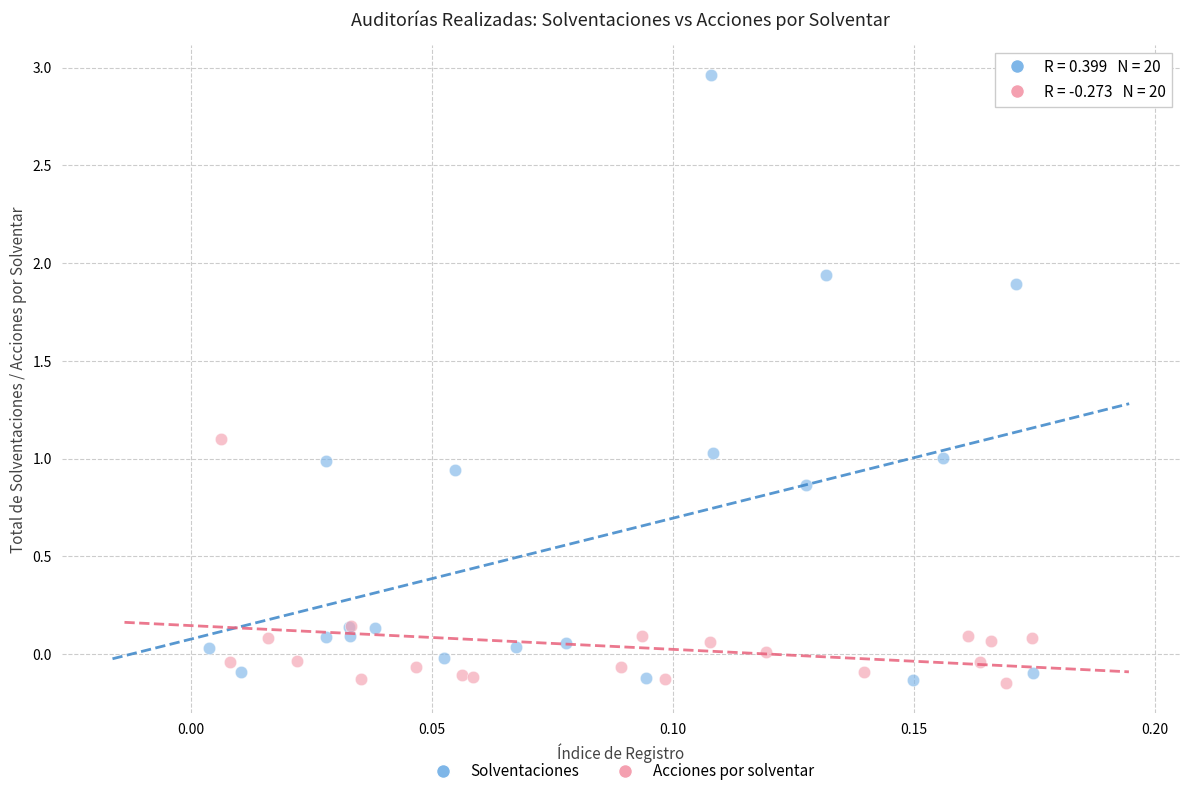

Which series has the largest Y range (max minus min)?

Solventaciones